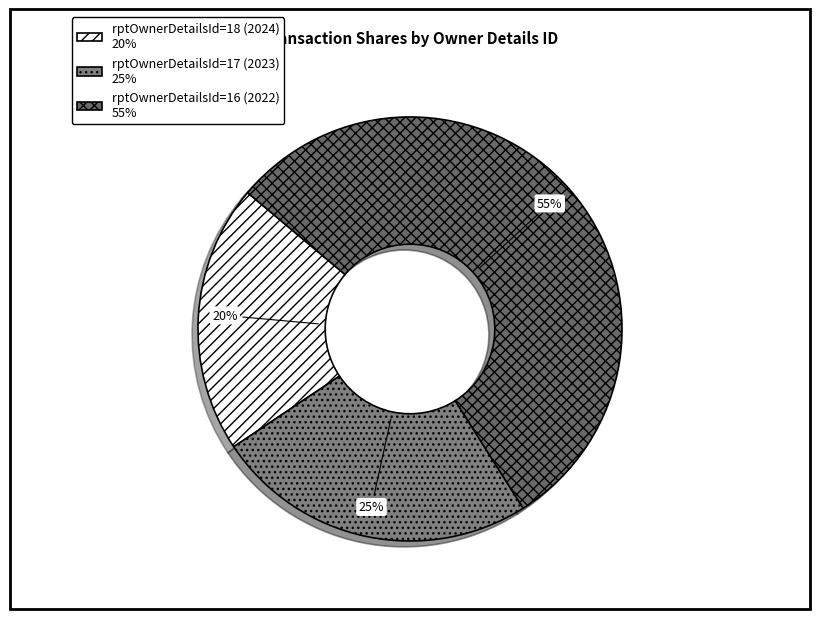

Count the number of slices in the pie.

3